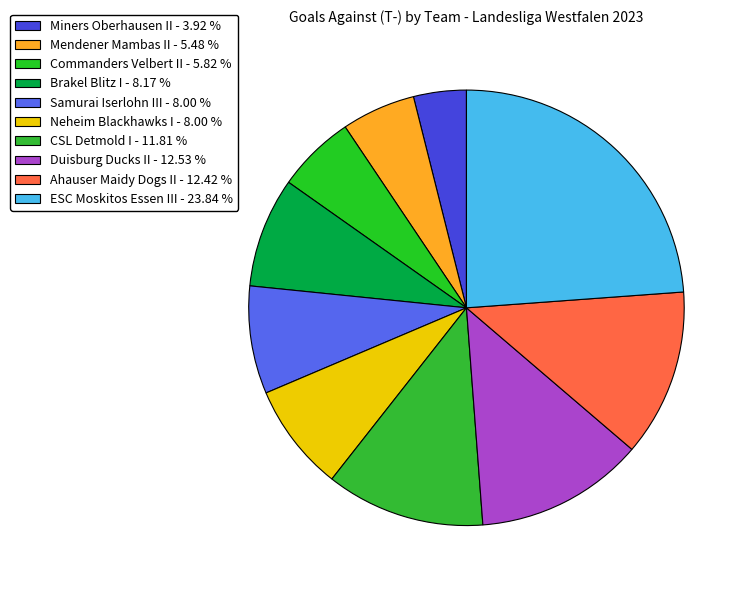

Is it true that Samurai Iserlohn III is 20% of the pie?

False